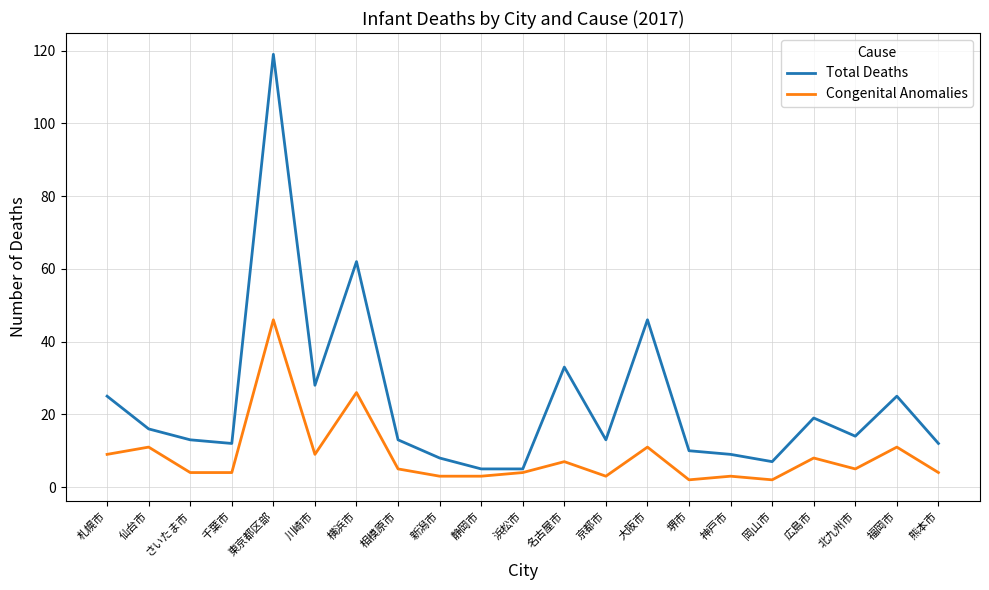

What is the difference between the highest and lowest values at さいたま市?

9